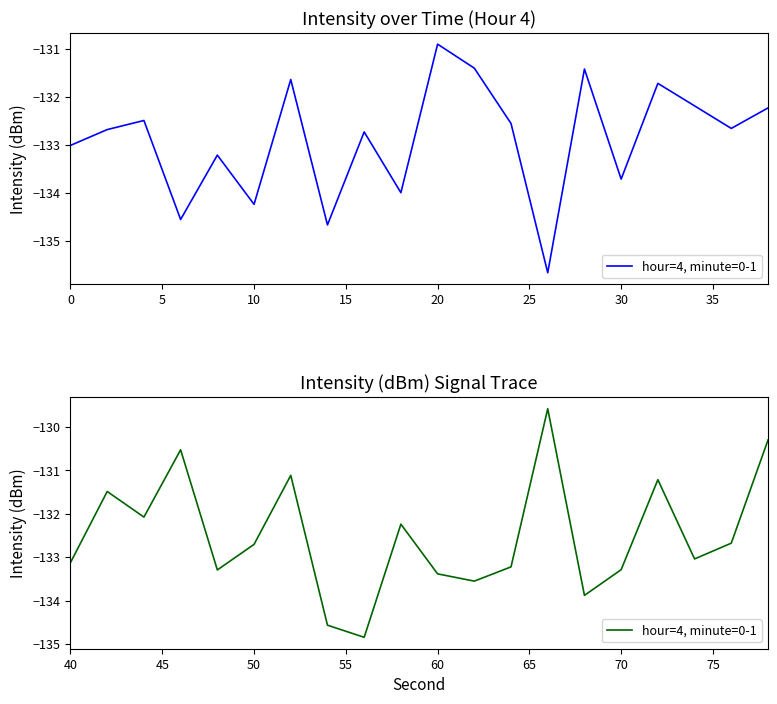

True or false: the data has more than 1 interior local peaks.

True